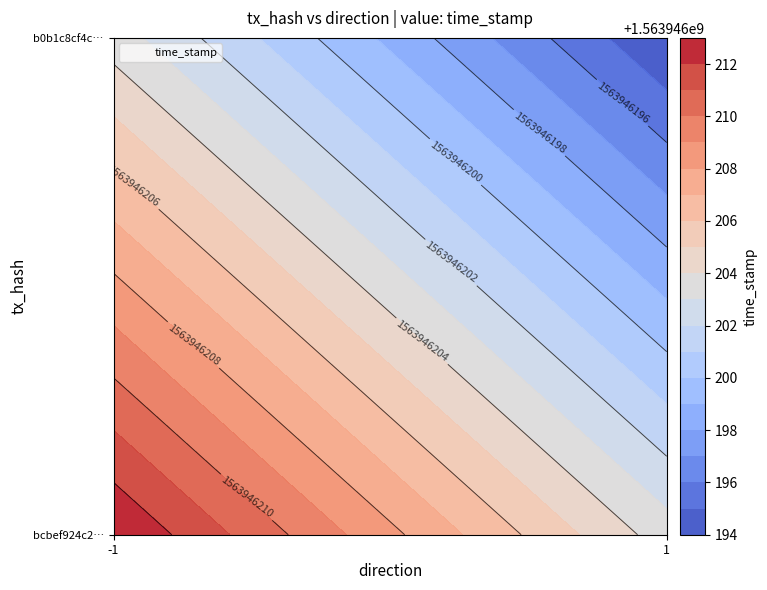

Is the value of b0b1c8cf4cb40ac6f8e1abb84e3d2df44679e93 at -1 greater than the value of bcbef924c250f778e5a2ad0550343f2dbb3f5b6 at 1?

No